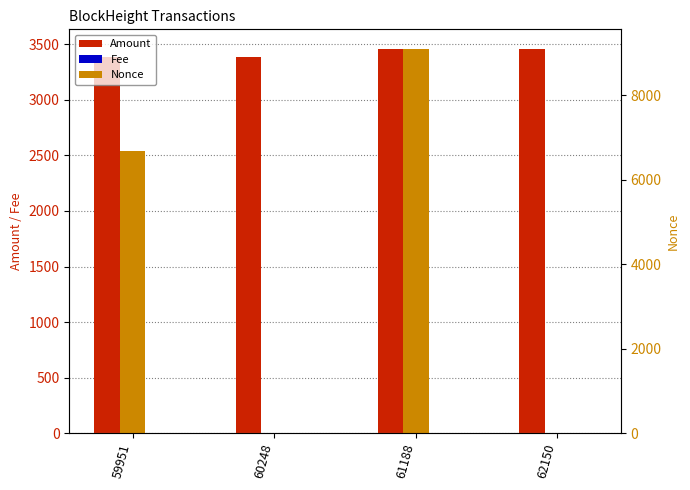

Reading left to right, what are all the values shown in this chart?

Amount: 59951=3384.0	60248=3383.0	61188=3462.3	62150=3462.3
Fee: 59951=0.0	60248=0.0	61188=0.0	62150=0.0
Nonce: 59951=6679.0	60248=0.0	61188=9109.0	62150=1.0